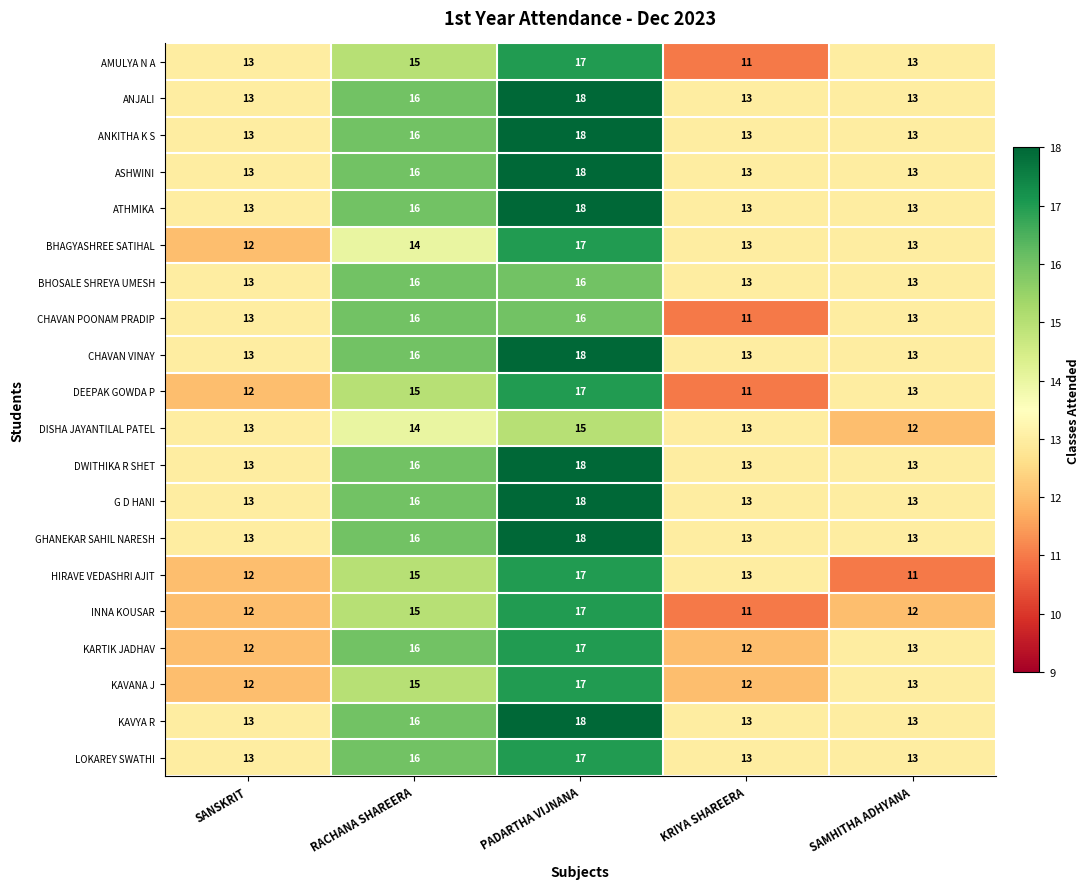

What is the difference between the maximum and second lowest values in the KAVYA R series?

5